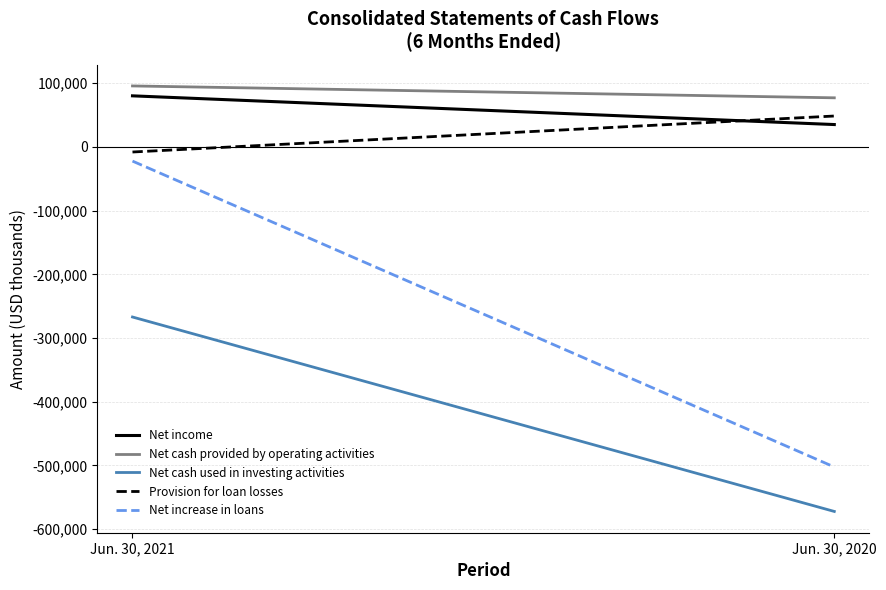

What is the value of the Net cash used in investing activities point at the 2nd from the left?

-572155